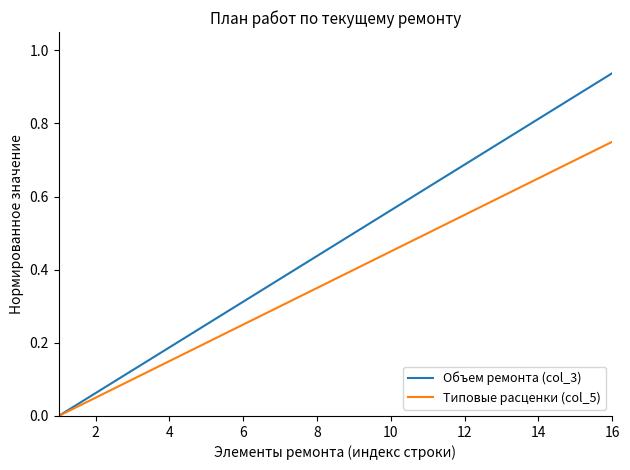

Does the chart display data point markers on the line(s)?

No